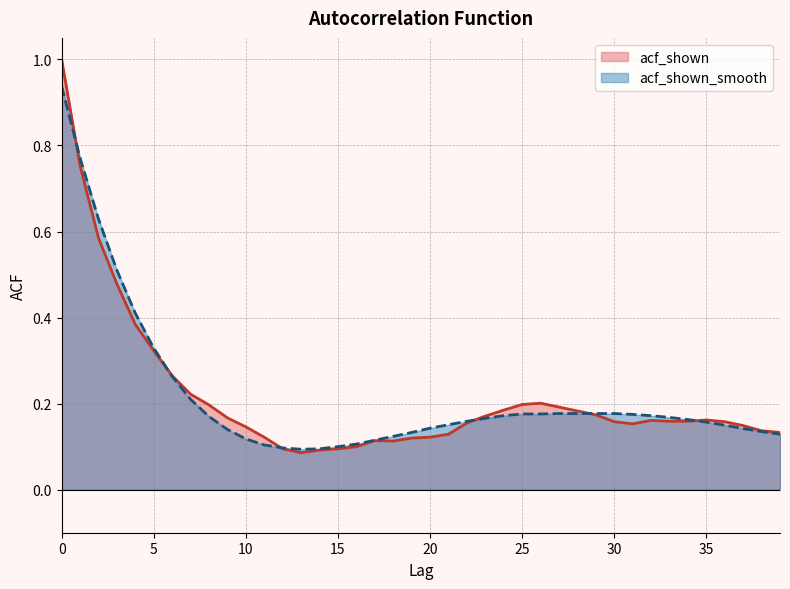

What is the approximate value of acf_shown at 27?

0.2